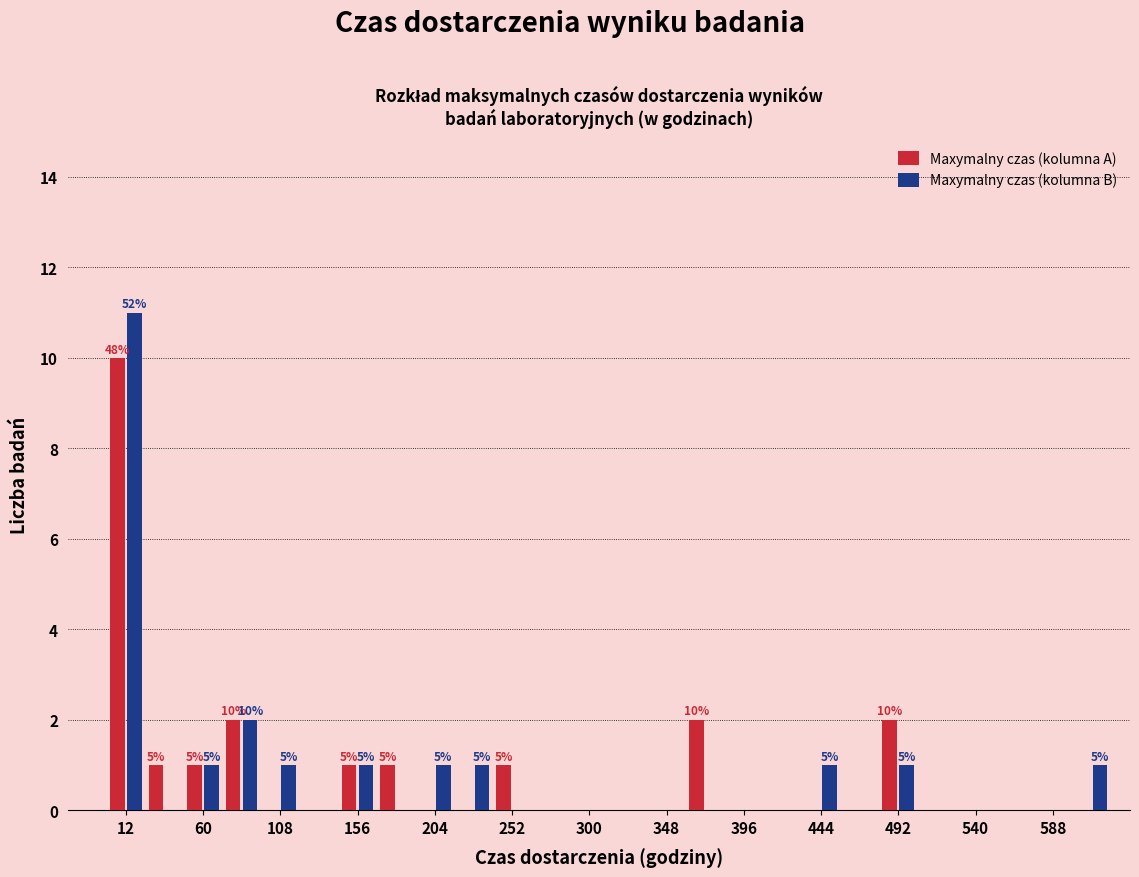

In the Maxymalny czas (kolumna B) series, which range on the x-axis has the tallest bar?

0 to 24